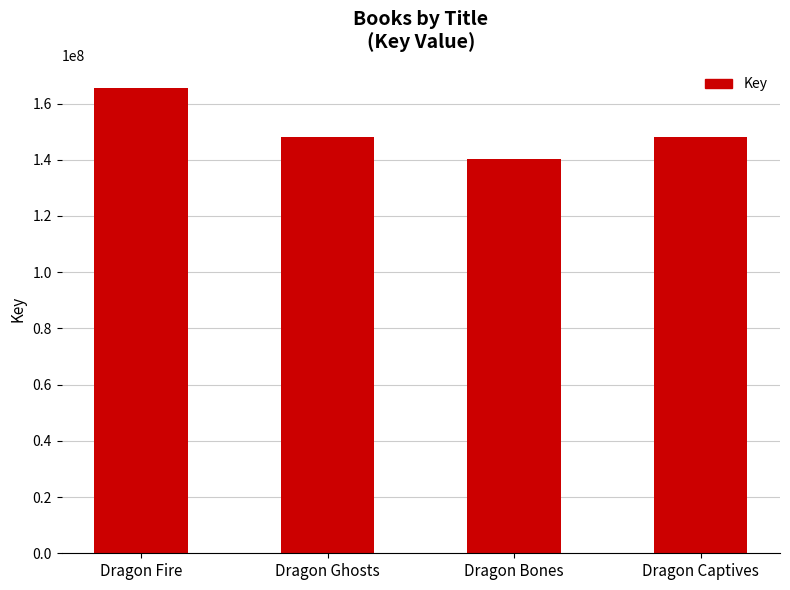

The value at Dragon Ghosts is 206597992. True or false?

False